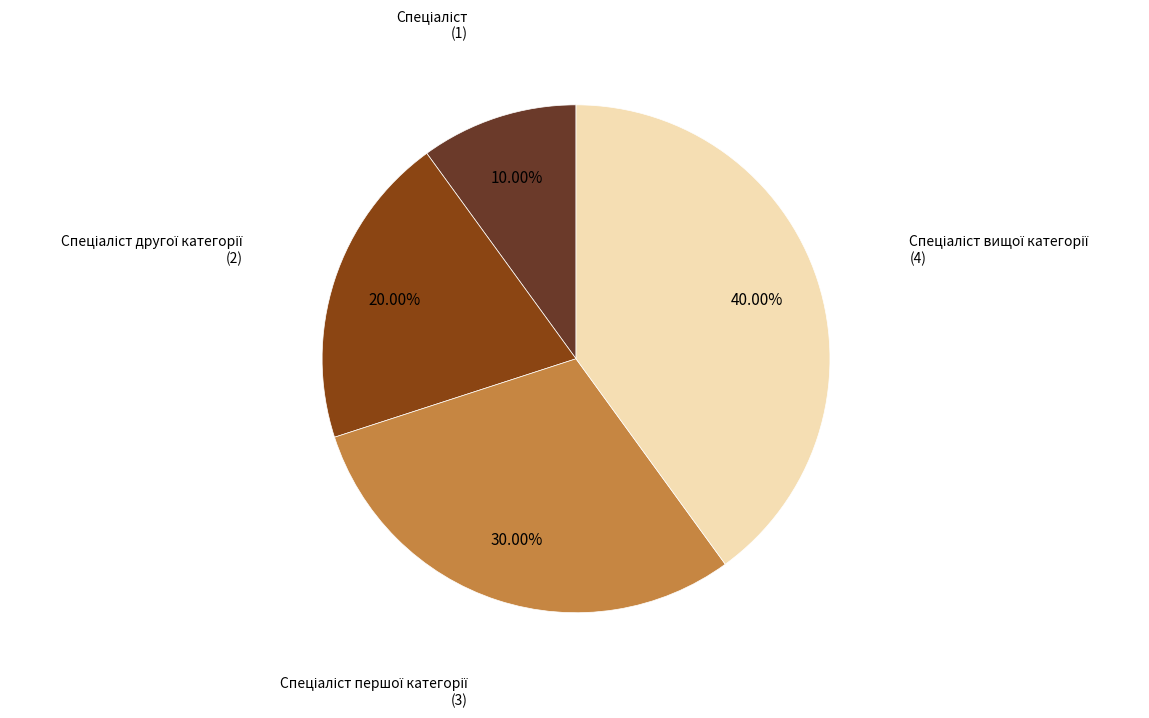

Is there any slice that represents more than half of the pie?

No